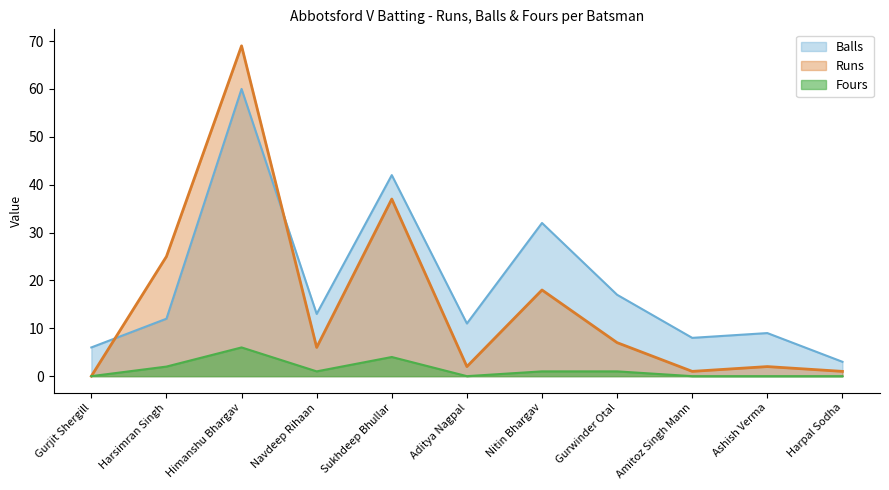

What is the sum of the Runs values at Amitoz Singh Mann and Aditya Nagpal?

3